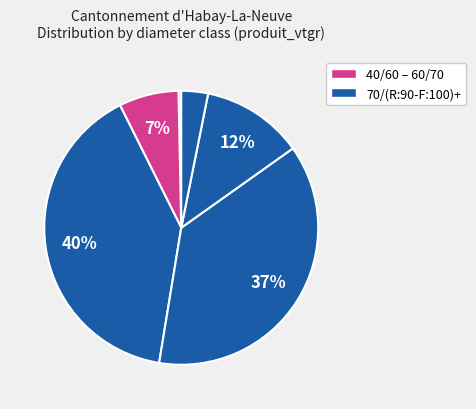

How many slices are in this pie chart?

6